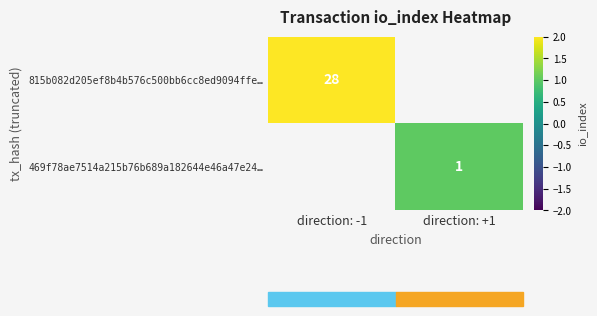

The 815b082d205ef8b4b576c500bb6cc8ed9094ffe… series shows 28 at direction: -1. True or false?

True